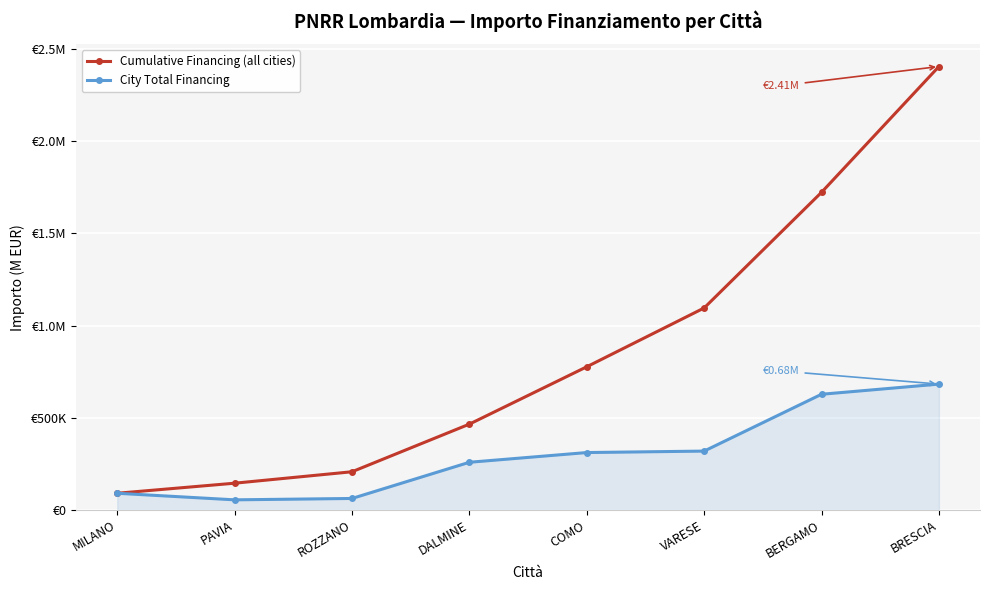

What are all the series names shown in the legend?

Cumulative Financing (all cities), City Total Financing